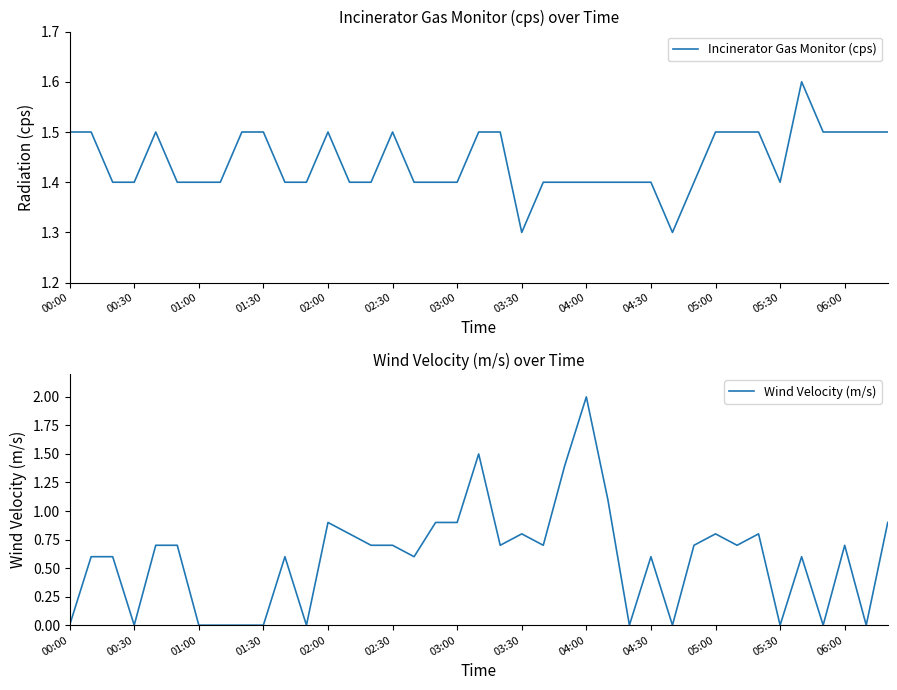

How many interior local peaks does the Wind Velocity (m/s) series have?

10